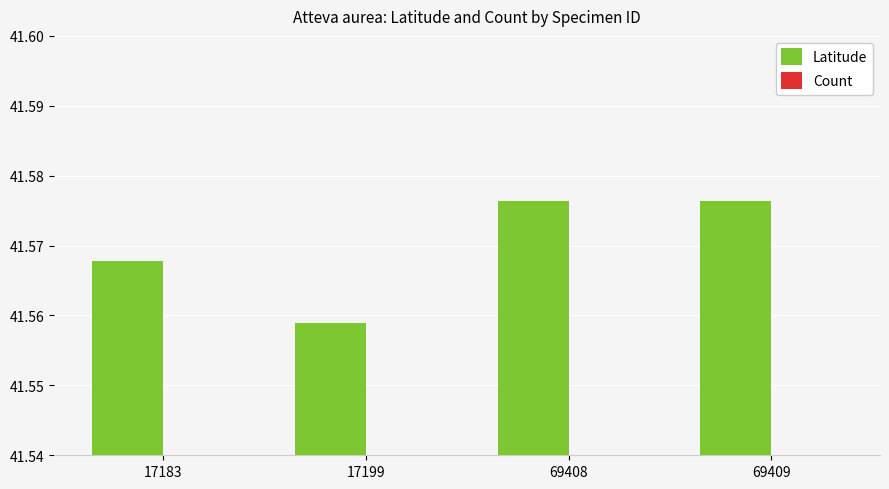

Reading left to right, transcribe all the data shown in this chart.

Latitude: 17183=41.6	17199=41.6	69408=41.6	69409=41.6
Count: 17183=1.0	17199=1.0	69408=1.0	69409=2.0